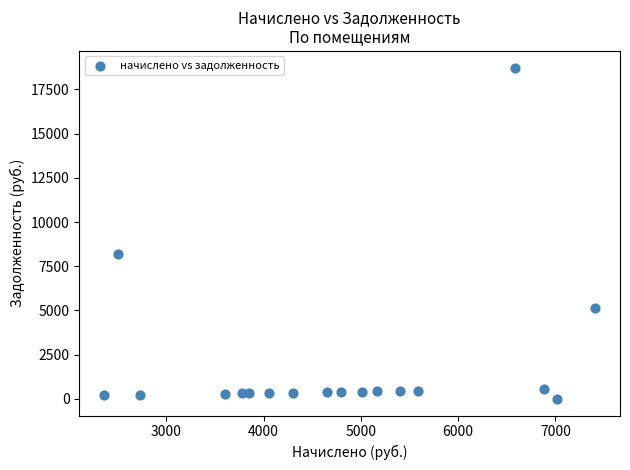

What is the range of X values (max minus min)?

5054.0